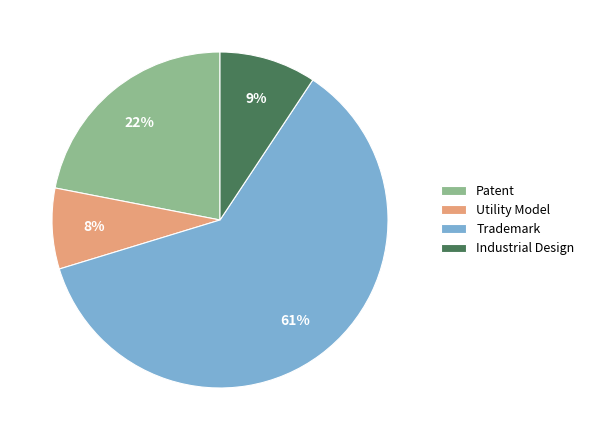

Do Industrial Design and Patent together represent more than half of the pie?

No